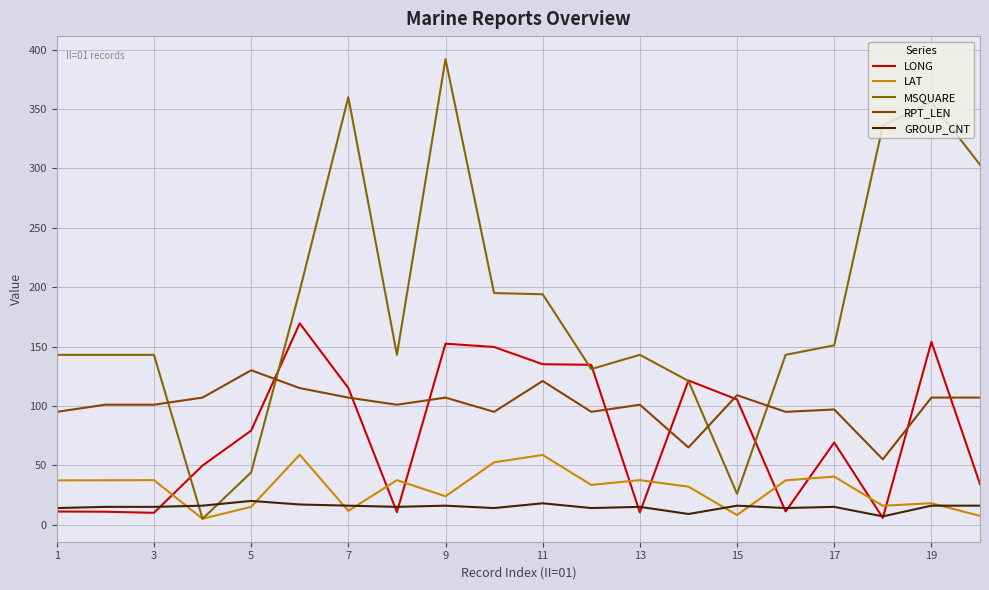

True or false: LAT and RPT_LEN cross at least once.

False